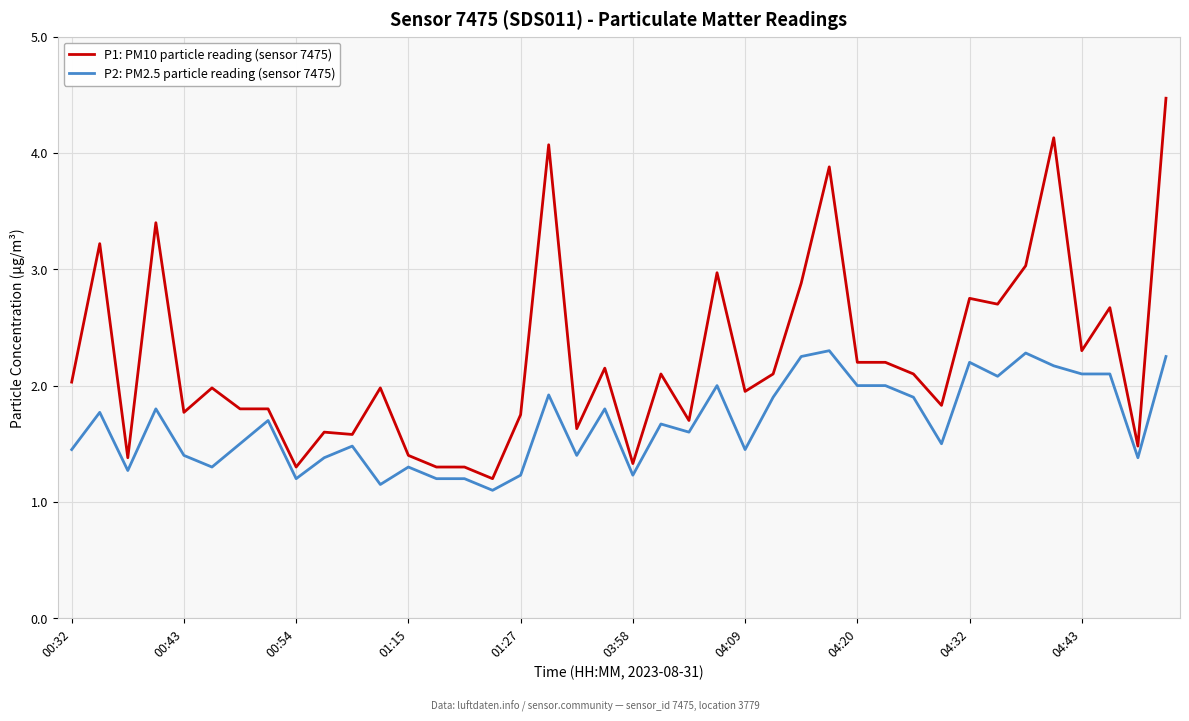

What is the highest value of the P2: PM2.5 particle reading (sensor 7475) series?

2.3